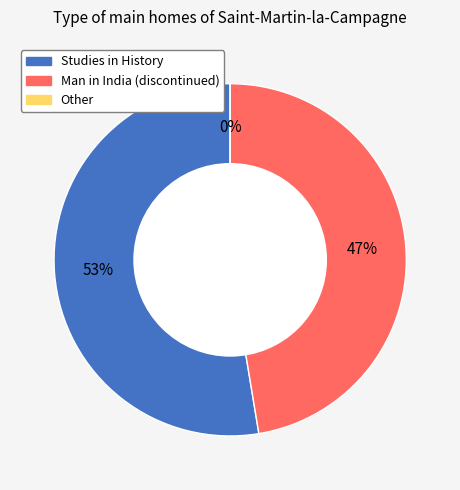

Which category has the biggest portion of the pie?

Studies in History (H index: 111)